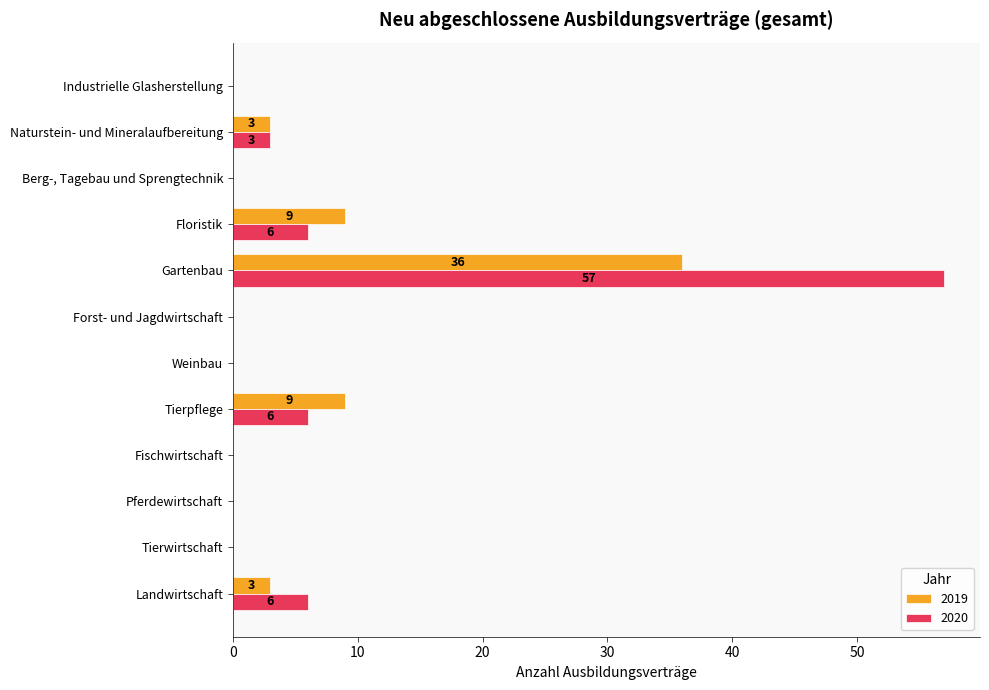

At which label does 2020 reach its peak?

Gartenbau